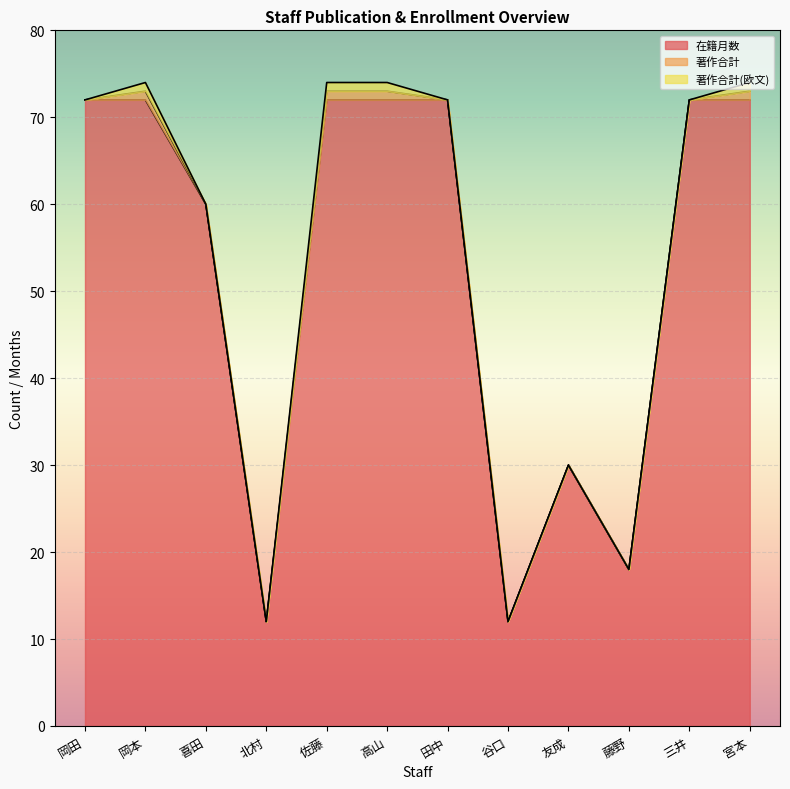

List the labels in order of 在籍月数 value, smallest first.

北村, 谷口, 藤野, 友成, 喜田, 岡田, 岡本, 佐藤, 高山, 田中, 三井, 宮本